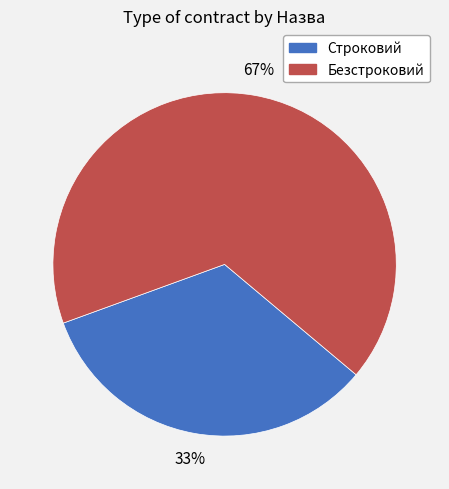

True or false: Безстроковий accounts for 67% of the total.

True